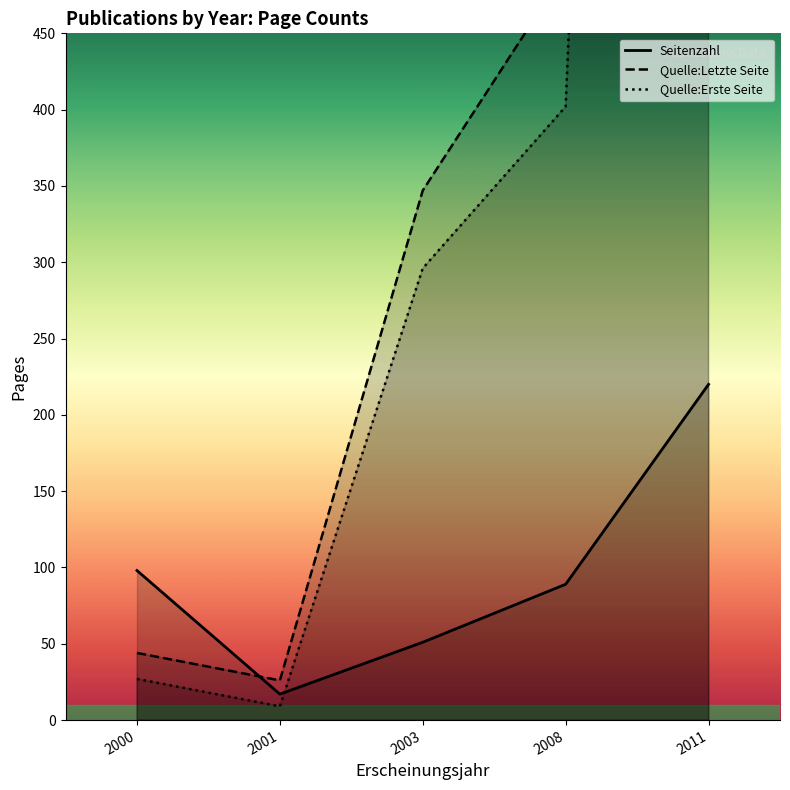

Reading right to left, extract all data points from this chart.

Seitenzahl: 220	89	51	17	98
Quelle:Letzte Seite: 2857	491	347	26	44
Quelle:Erste Seite: 2642	402	296	9	27